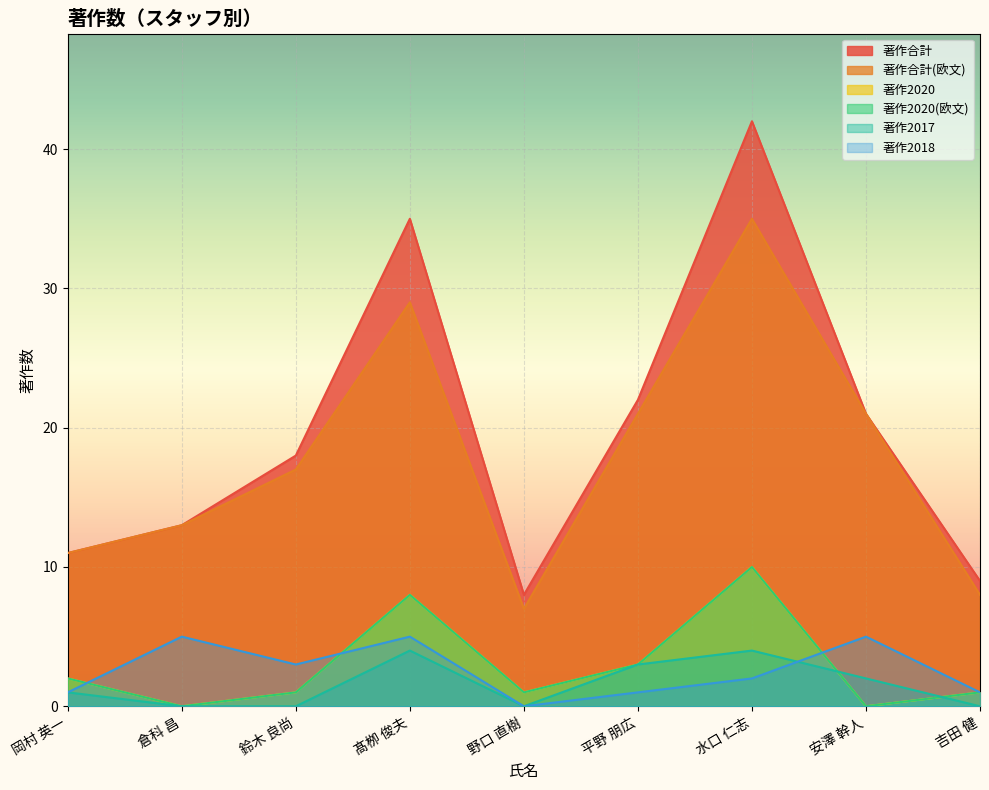

Reading left to right, transcribe all the data shown in this chart.

著作合計: 11	13	18	35	8	22	42	21	9
著作合計(欧文): 11	13	17	29	7	21	35	21	8
著作2020: 2	0	1	8	1	3	10	0	1
著作2020(欧文): 2	0	1	8	1	3	10	0	1
著作2017: 1	0	0	4	0	3	4	2	0
著作2018: 1	5	3	5	0	1	2	5	1